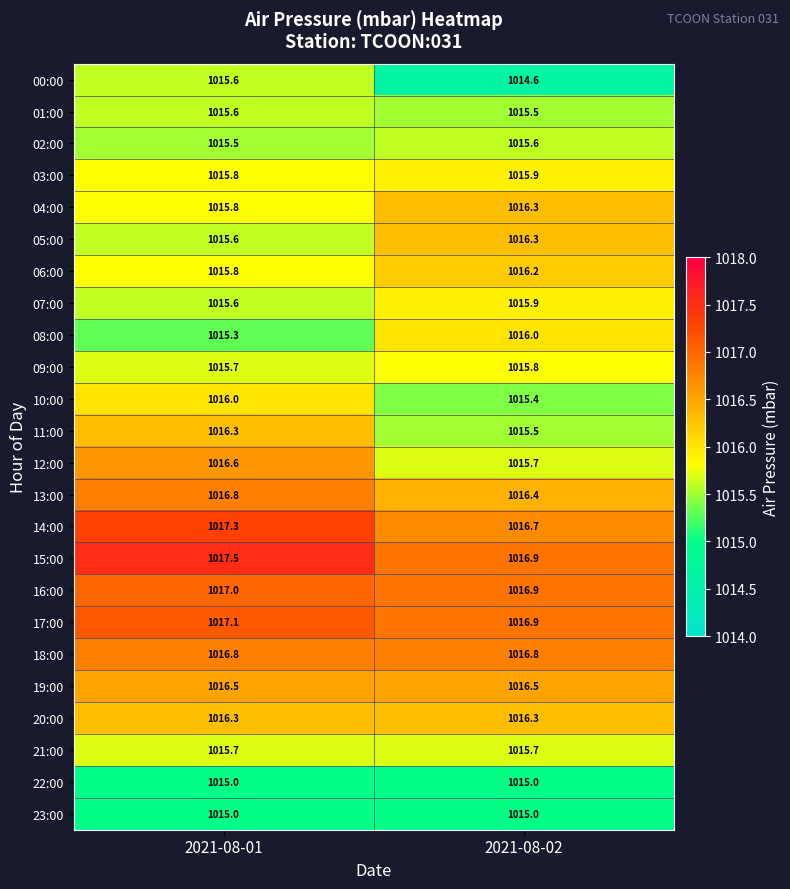

The 05:00 series shows 699.5 at 2021-08-01. True or false?

False